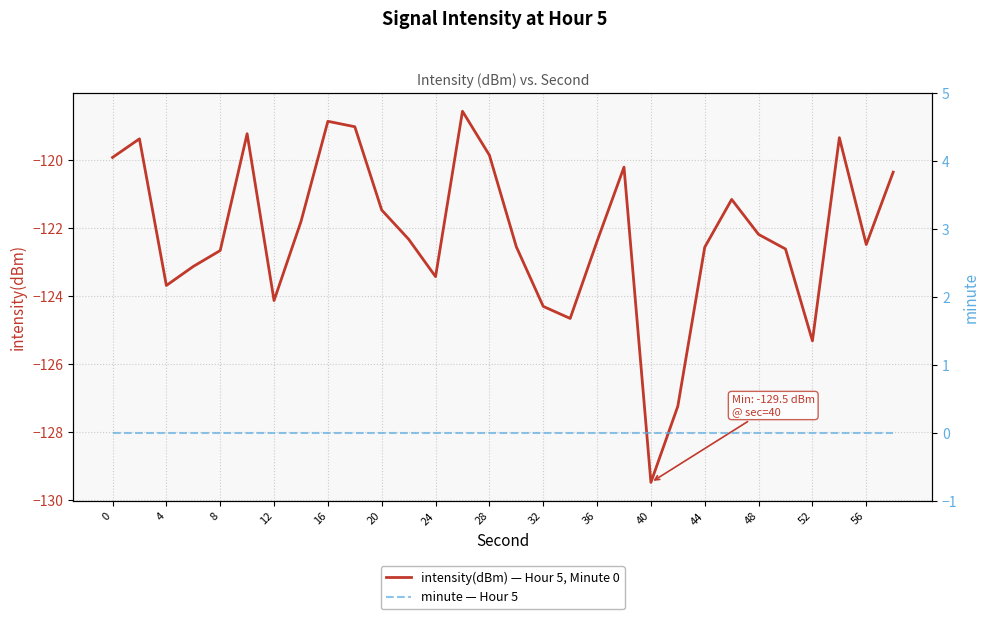

How many values in the intensity(dBm) — Hour 5, Minute 0 series are below -122?

17